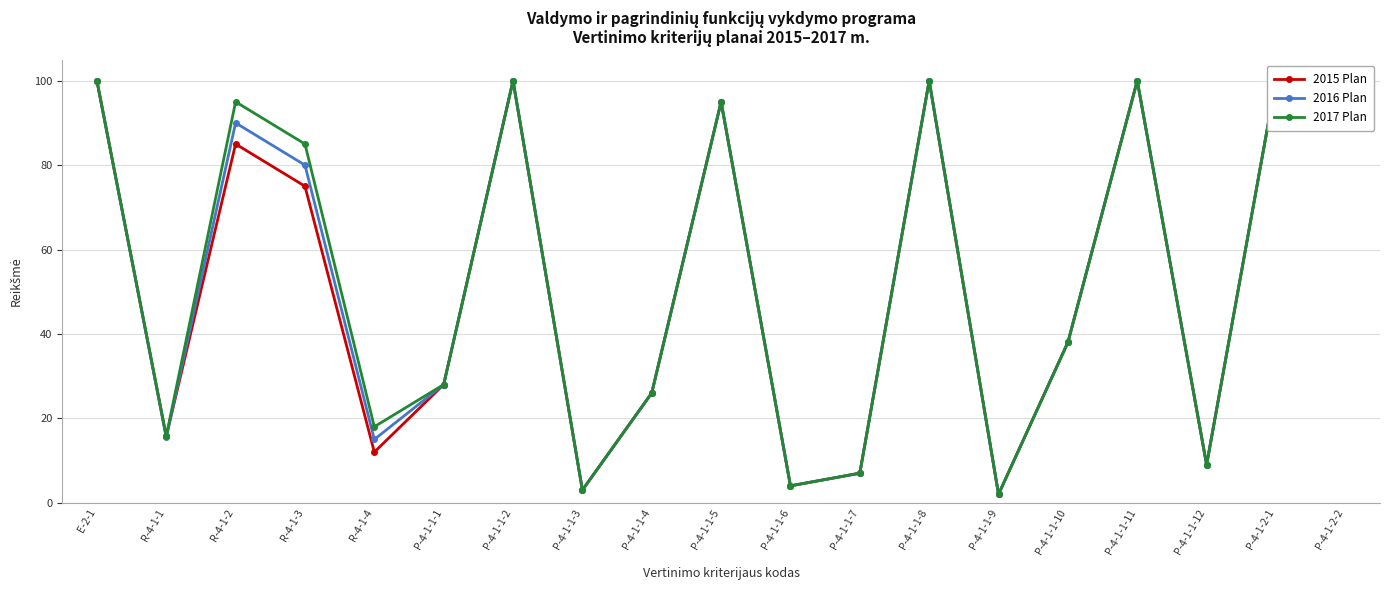

What is the difference between the 2016 Plan values at P-4-1-1-11 and R-4-1-3?

20.0